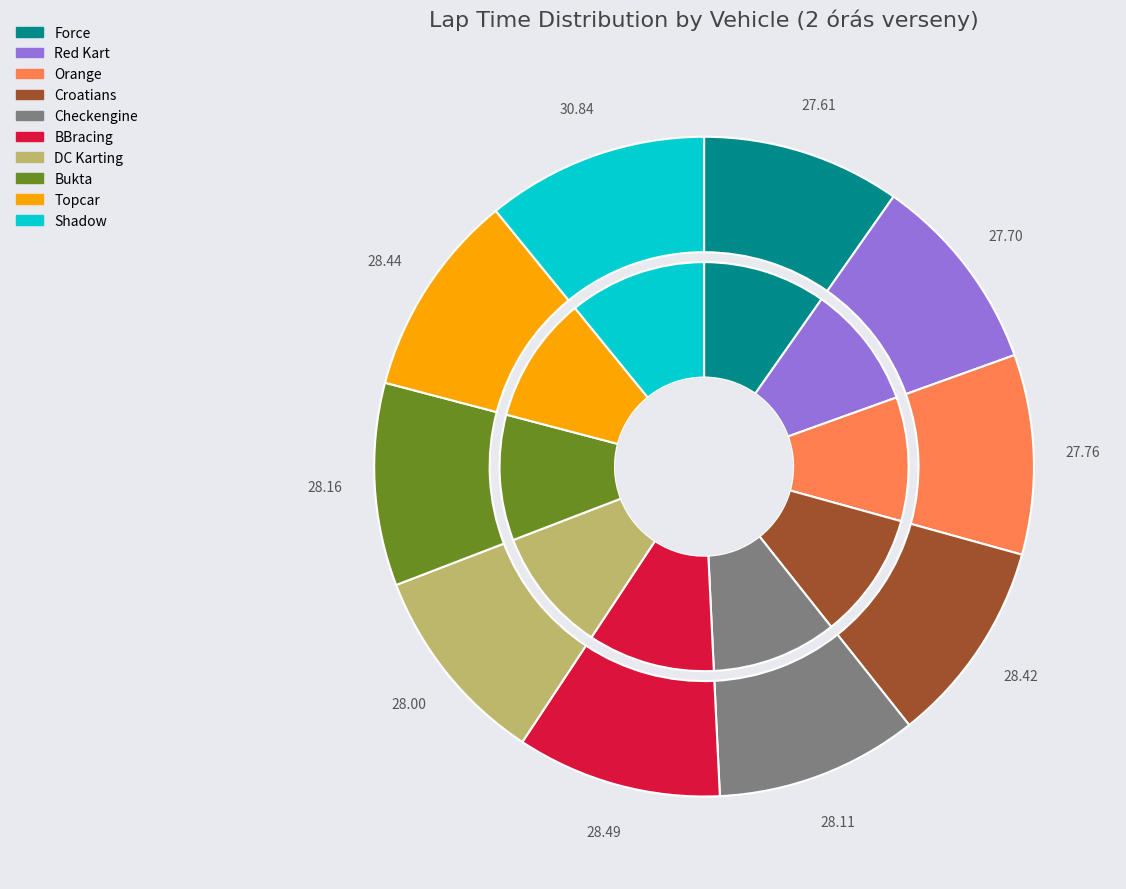

Which has a higher value, Orange or Topcar?

Topcar